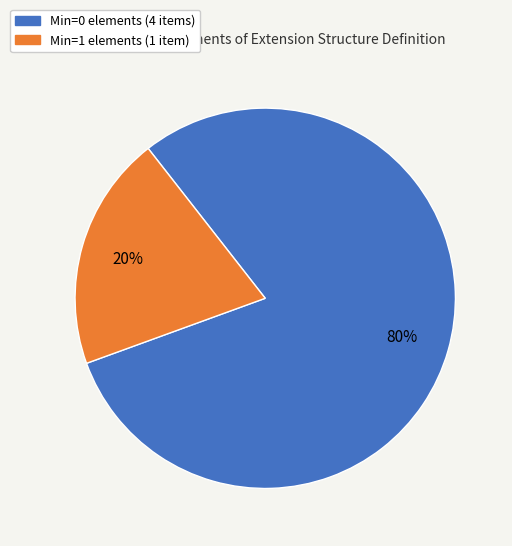

Is there a majority slice in this chart?

Yes